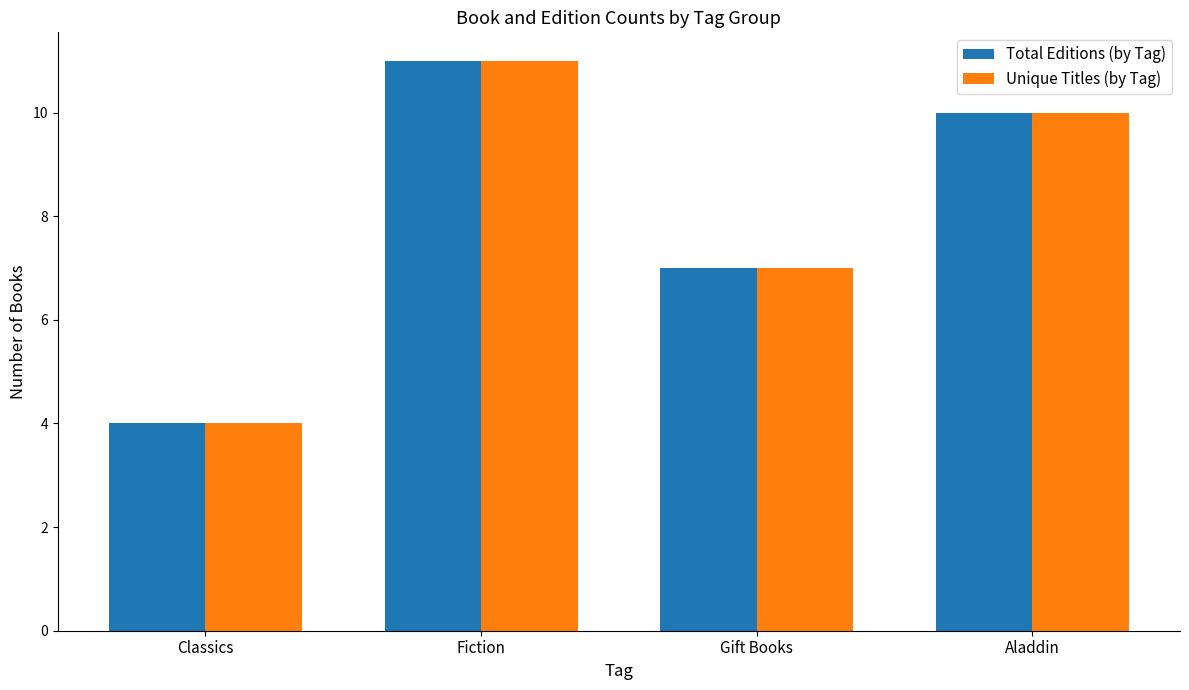

What is the difference between the second highest and second lowest values in the Unique Titles (by Tag) series?

3